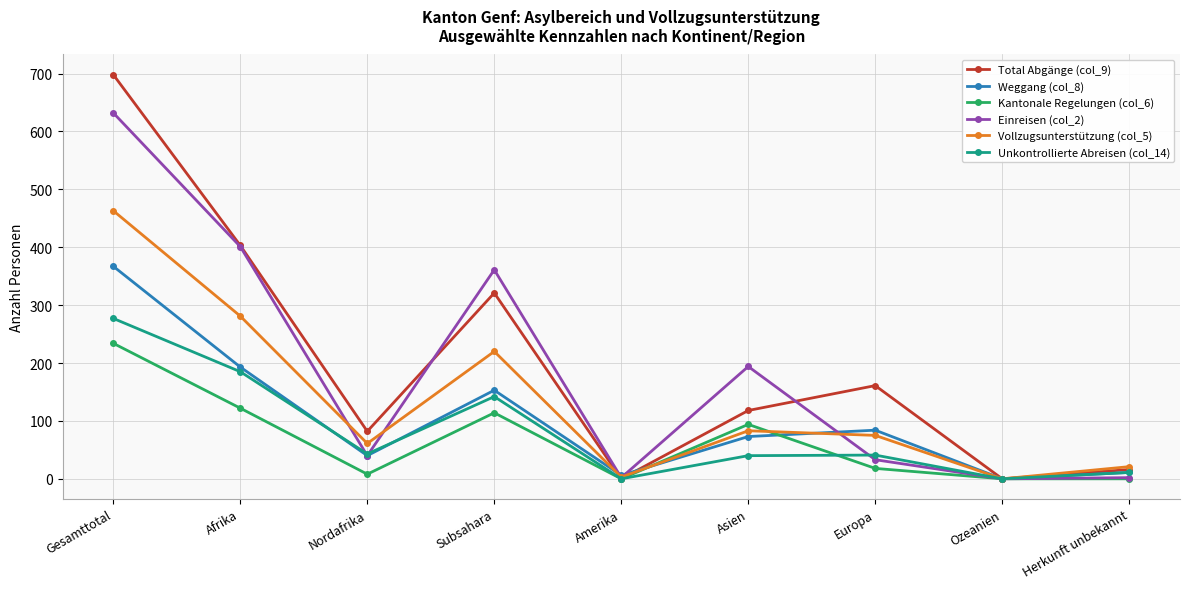

At how many categories does at least one series exceed 168?

4